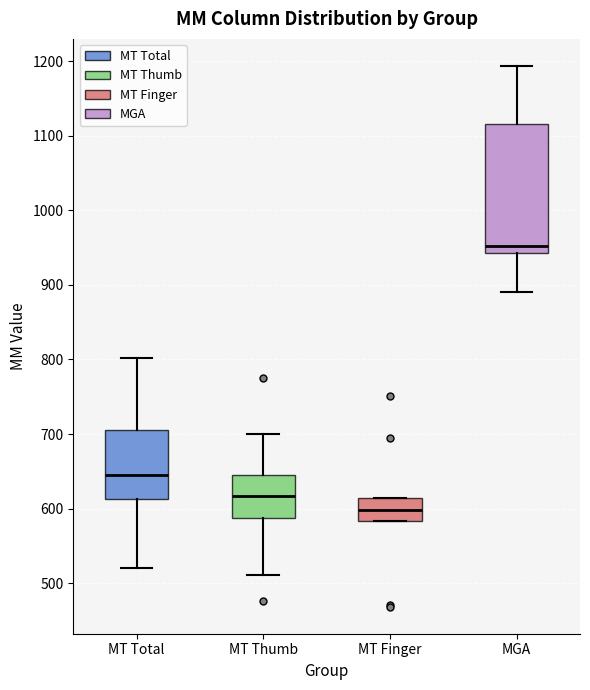

Reading left to right, transcribe this box plot: for each box, give where its median line is, the range the box spans, and where its two whiskers end, as read against the y-axis. The values are not printed on the chart, so give them approximately, as read against the axis.

MT Total: median 640, box 610 to 710, whiskers 520 to 800
MT Thumb: median 620, box 590 to 640, whiskers 510 to 700
MT Finger: median 600, box 580 to 610, whiskers 580 to 610
MGA: median 950, box 940 to 1120, whiskers 890 to 1190